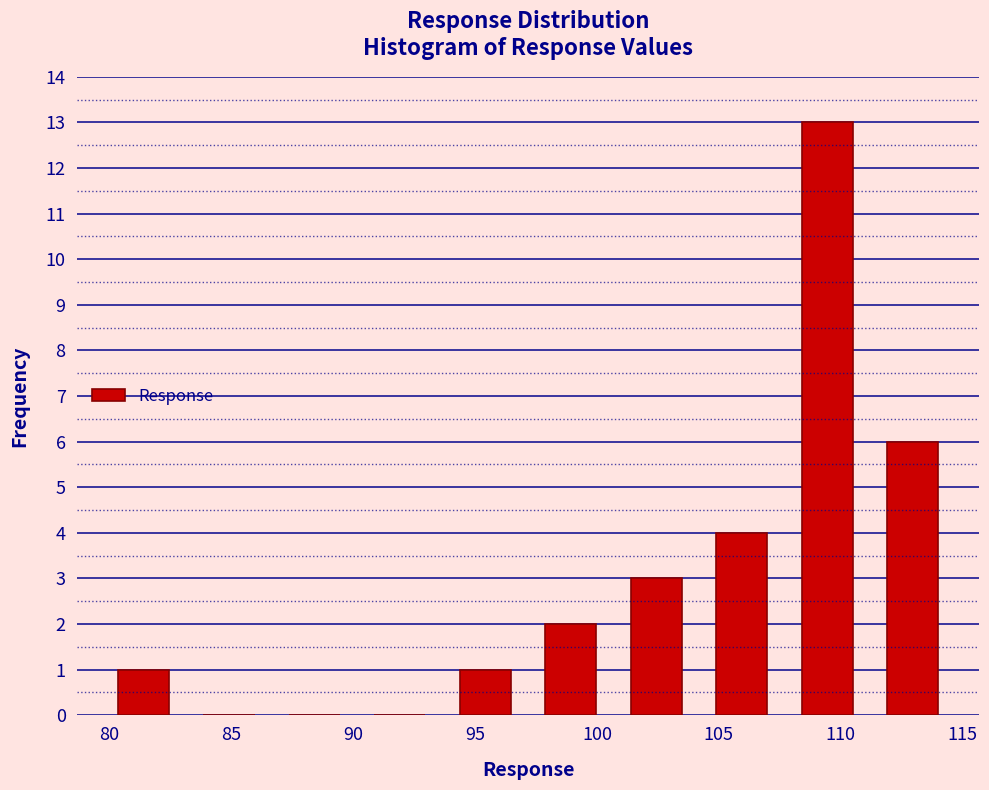

Over which range of the x-axis is the bar tallest?

107.5 to 111.0